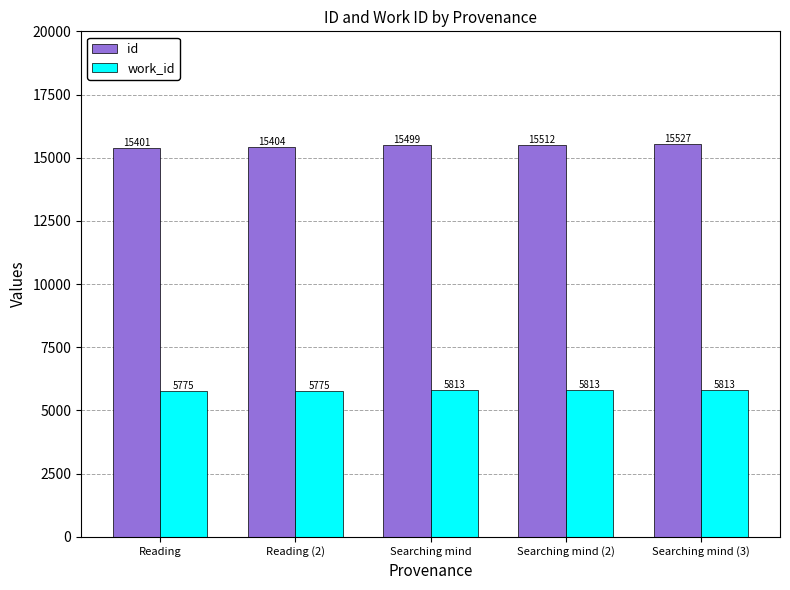

How many groups of bars are there?

5